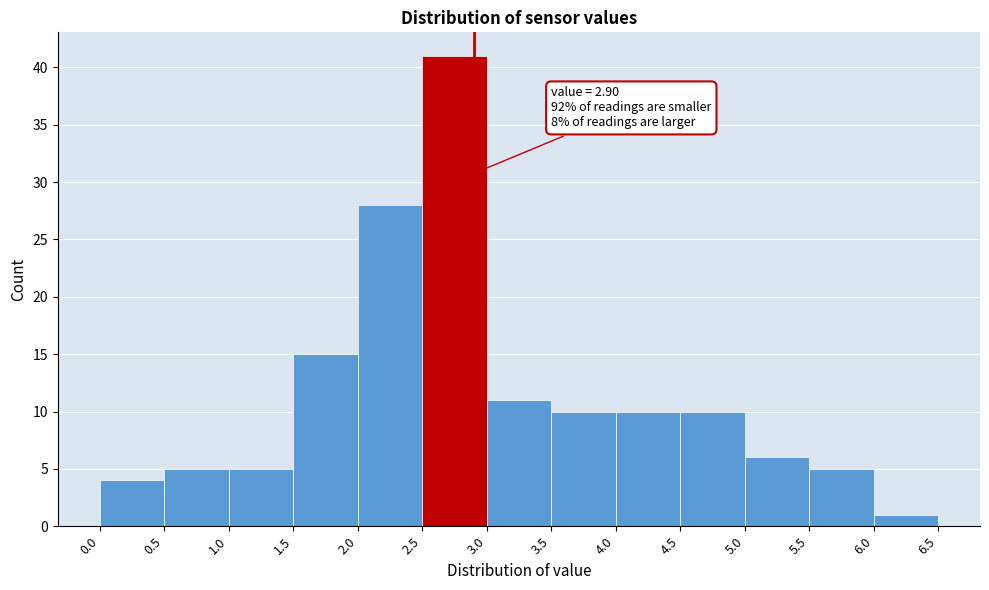

Which range on the x-axis has the tallest bar?

2.5 to 3.0